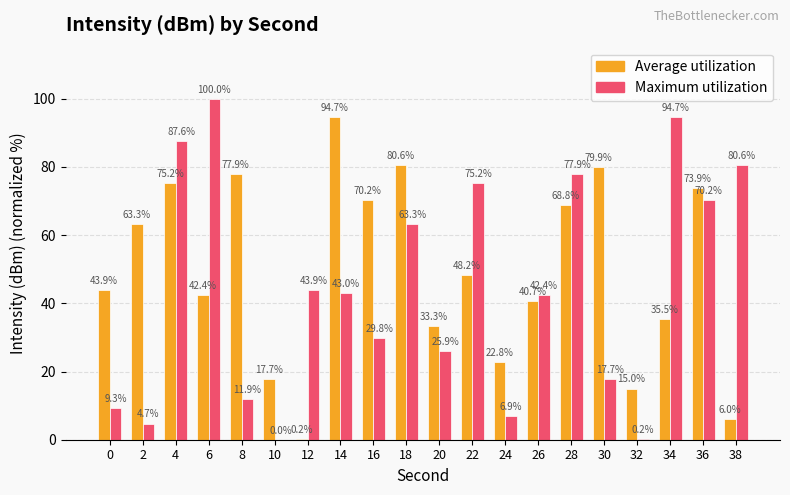

Which series changed the most between 14 and 20?

Average utilization